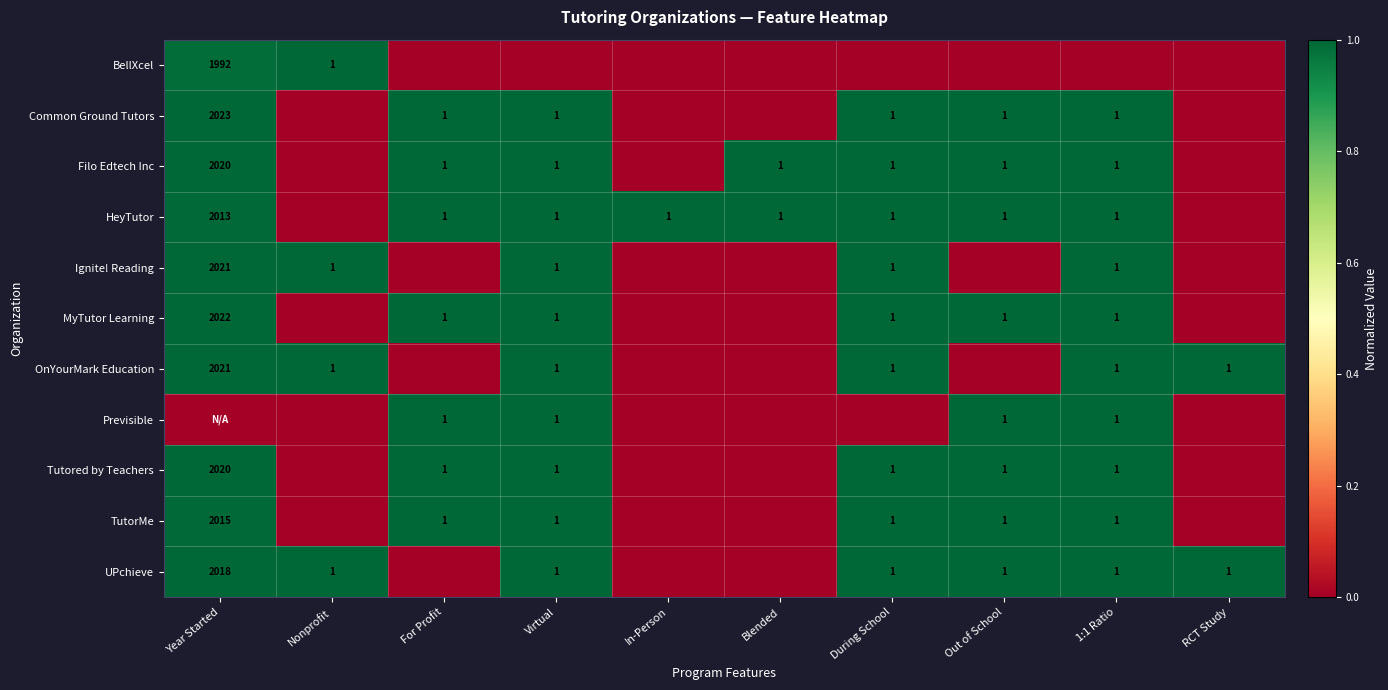

True or false: HeyTutor has a value of 2013 at Year Started.

True